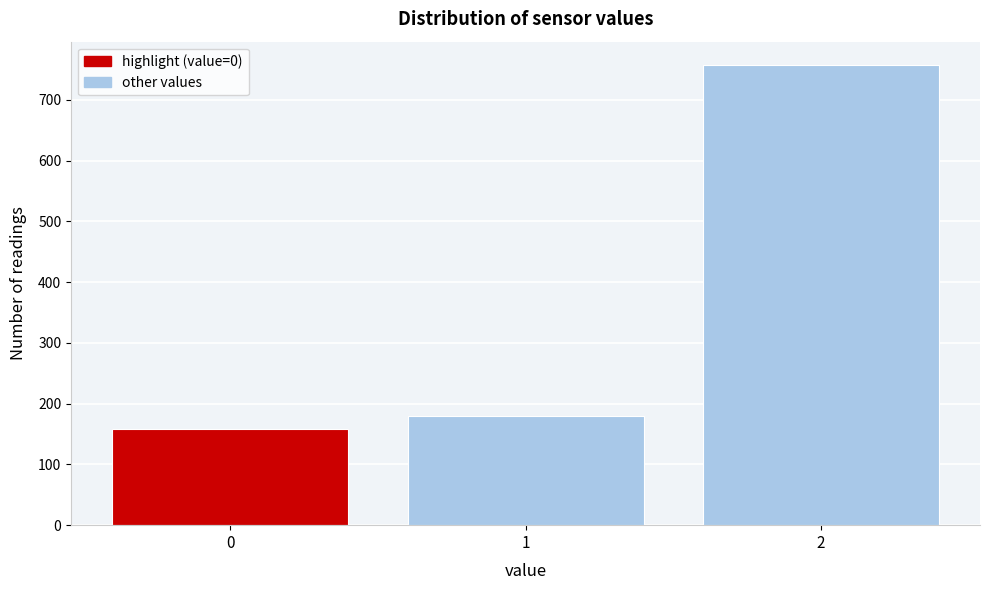

Reading left to right, transcribe all the data shown in this chart.

159	180	758